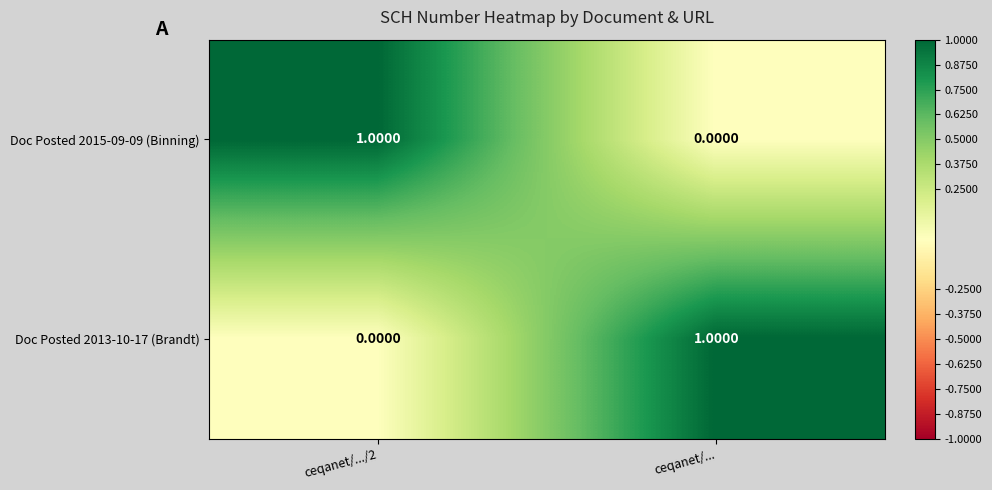

Rank the categories by Doc Posted 2013-10-17 (Brandt) value from lowest to highest.

ceqanet/.../2, ceqanet/...